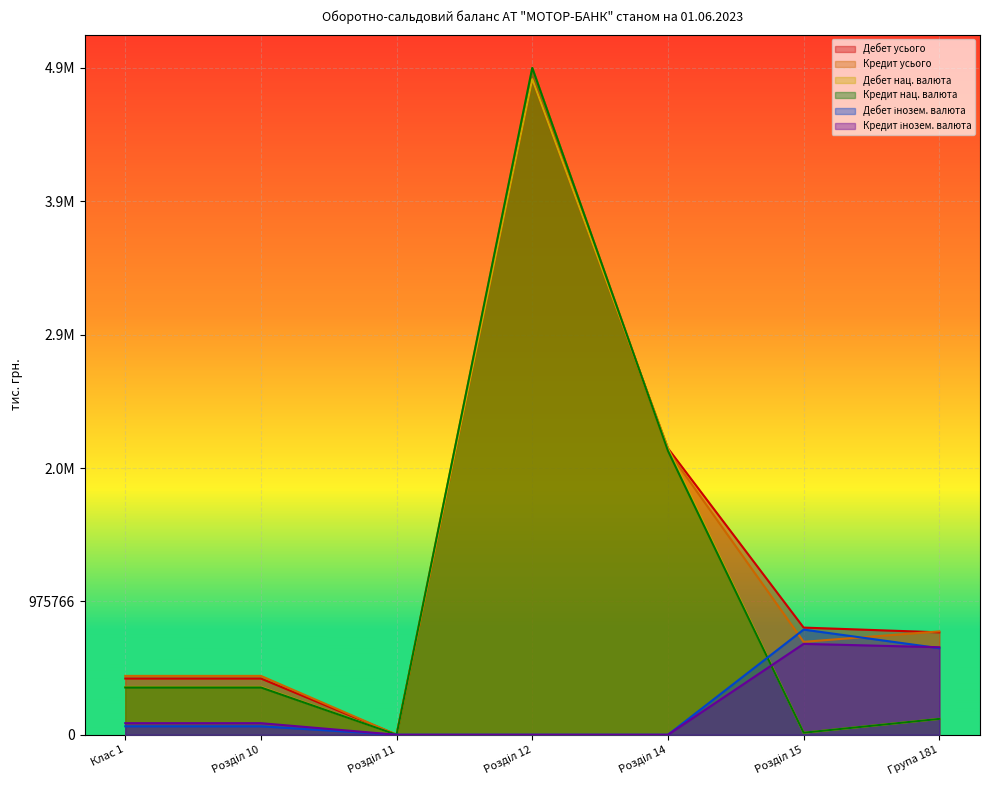

How many positive values does the Дебет інозем. валюта series have?

5